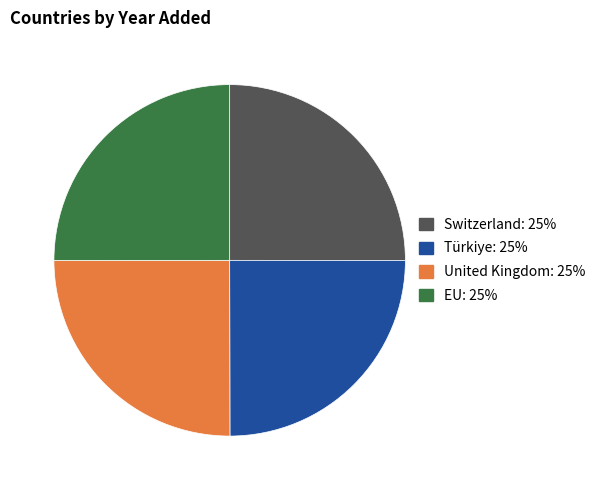

What is the ratio of the value at Türkiye to the value at Switzerland?

1.0